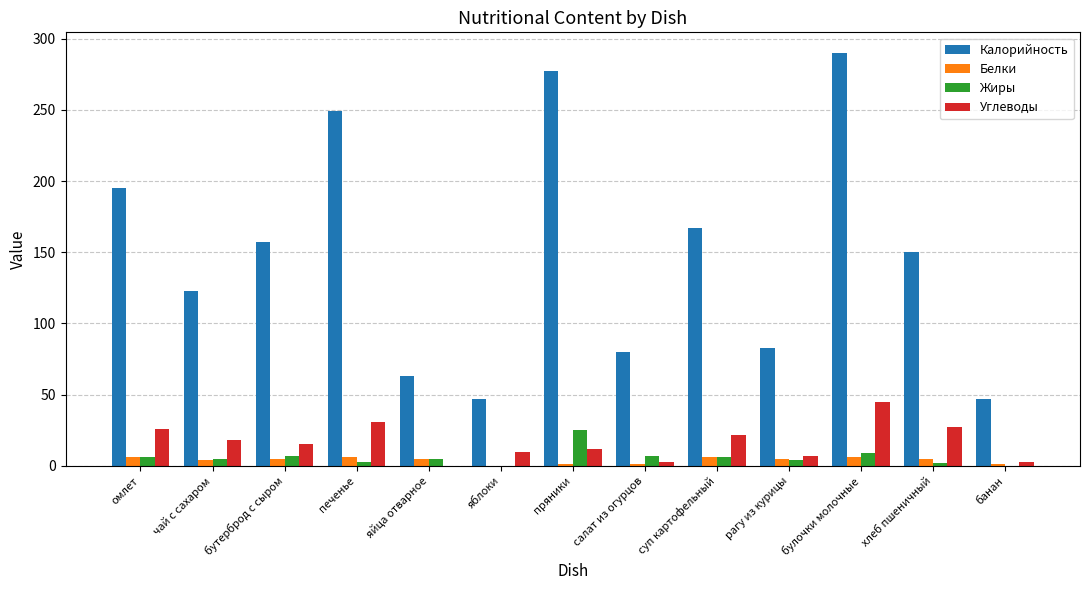

Which category has the highest value in the Калорийность series?

булочки молочные